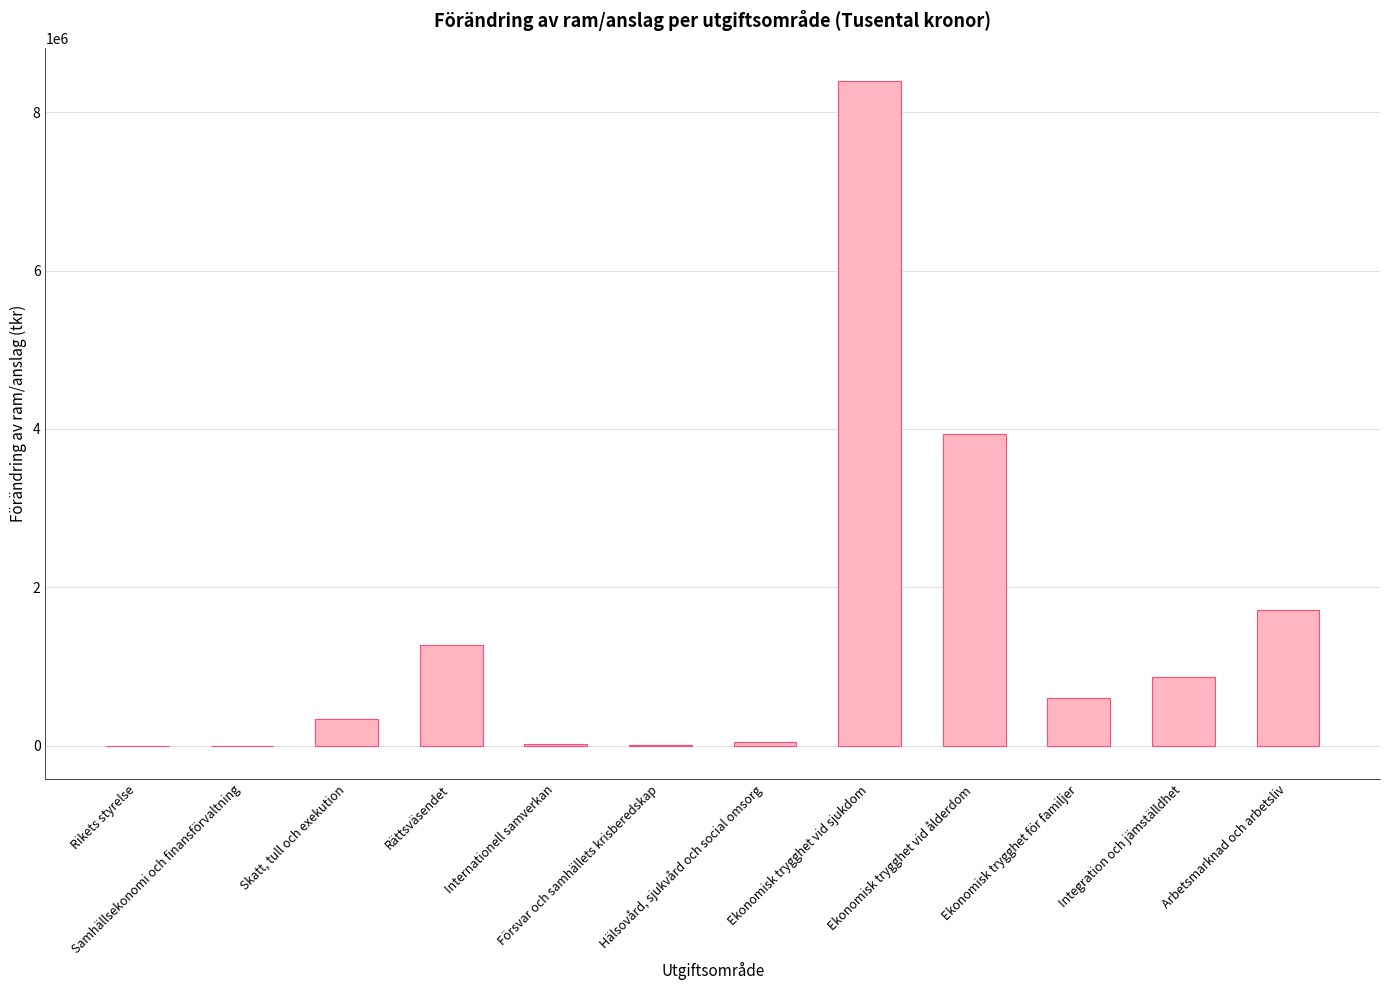

Are the bars horizontal?

No